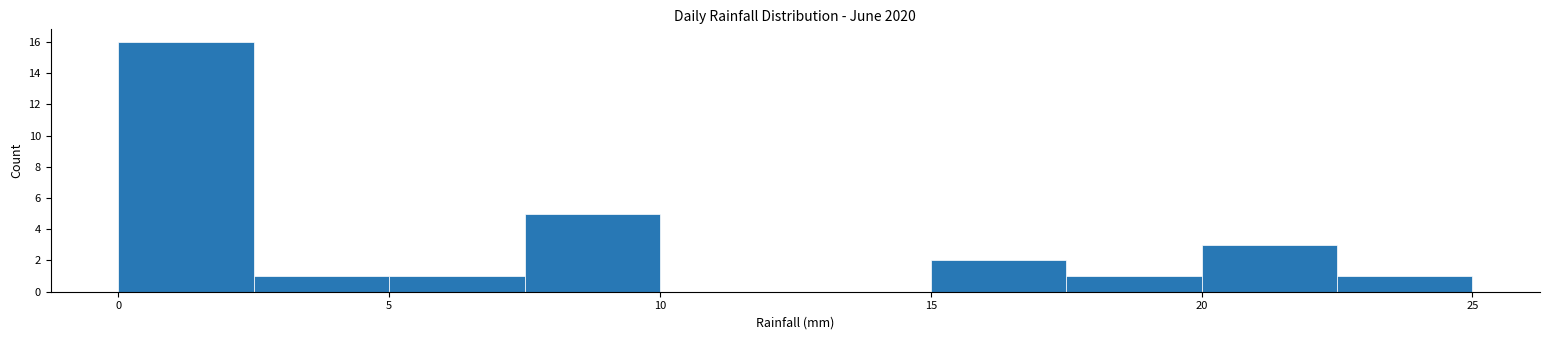

How tall is the bar that spans 17.5 to 20.0 on the x-axis? The values are not printed on the chart, so give them approximately, as read against the axis.

1